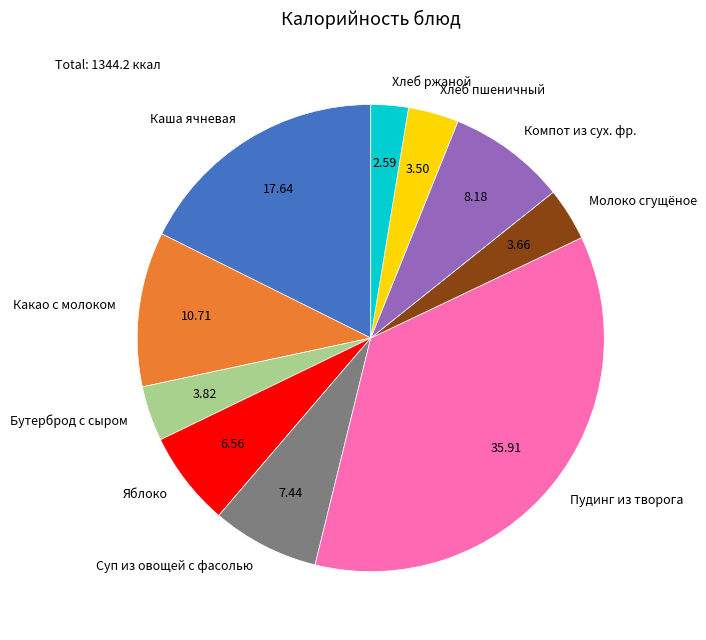

Count the number of slices in the pie.

10